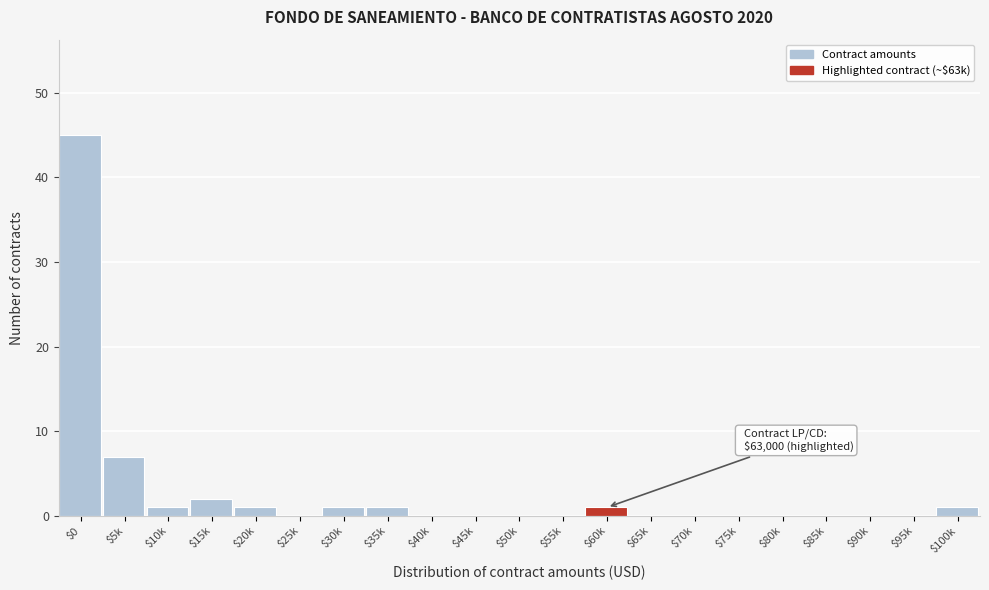

What is the sum of all values?

60